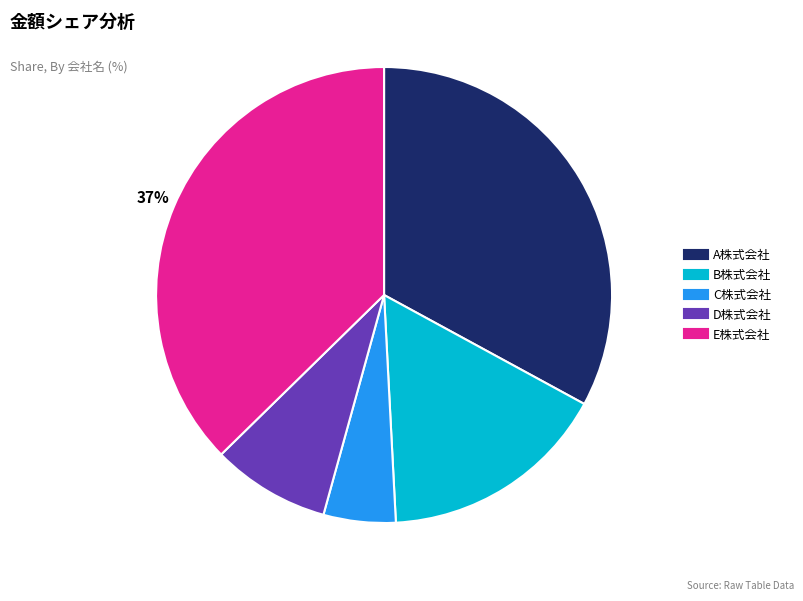

Count the number of slices in the pie.

5